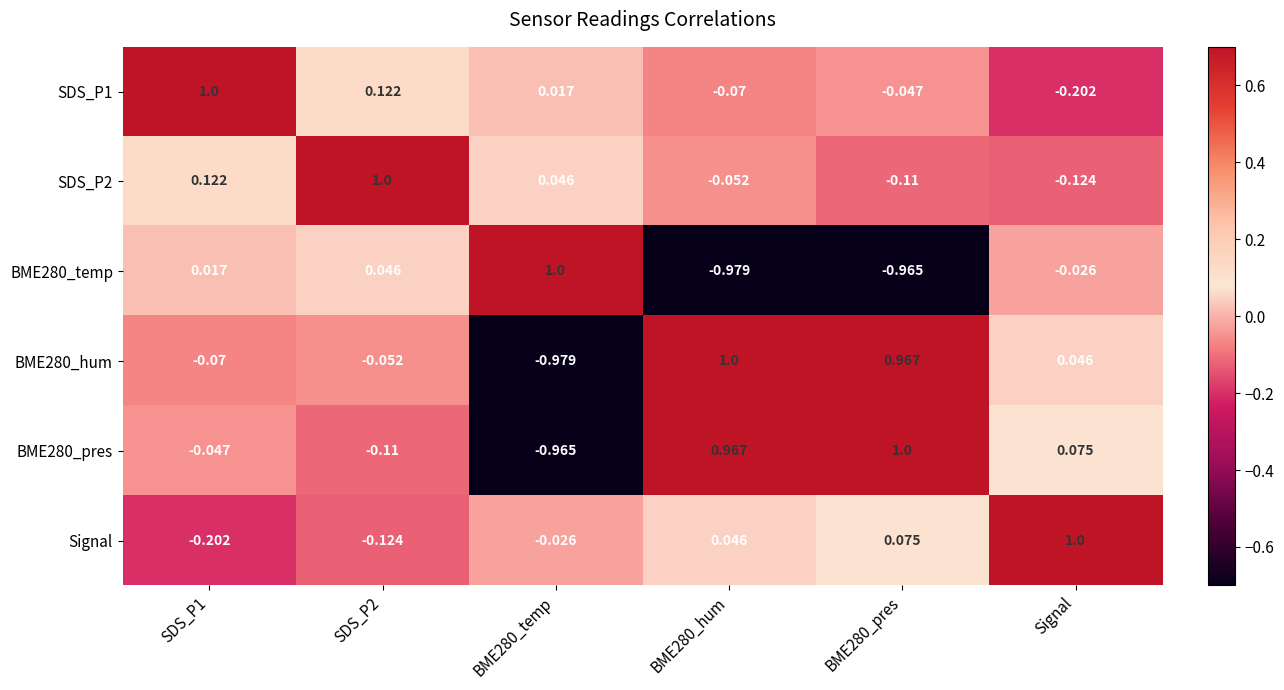

Is the value of BME280_pres at SDS_P1 greater than the value of SDS_P2 at Signal?

Yes